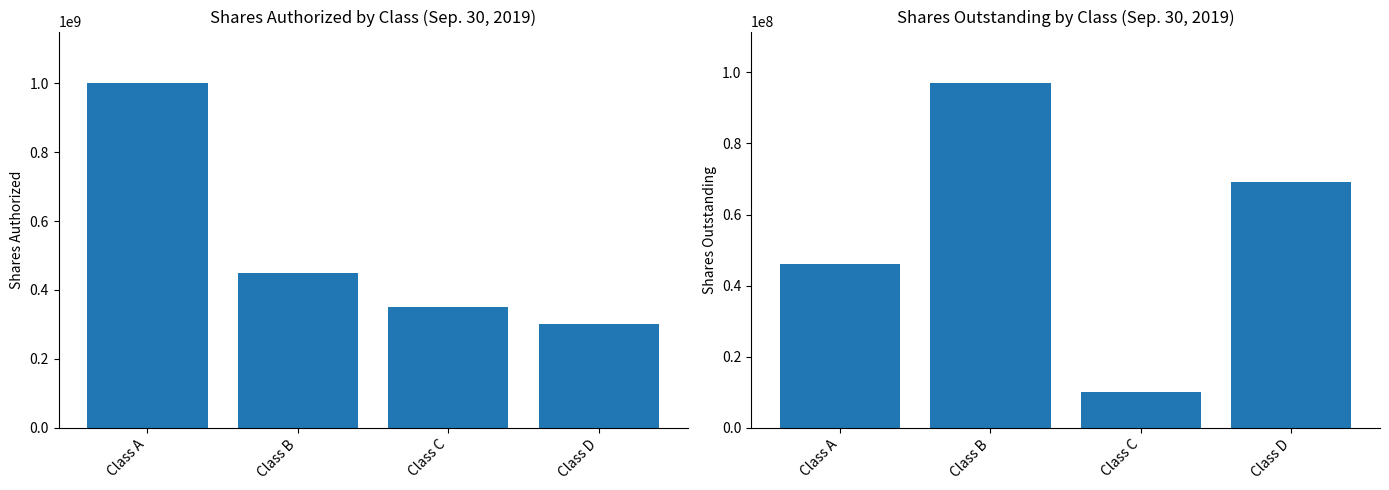

Count the number of categories in the chart.

4